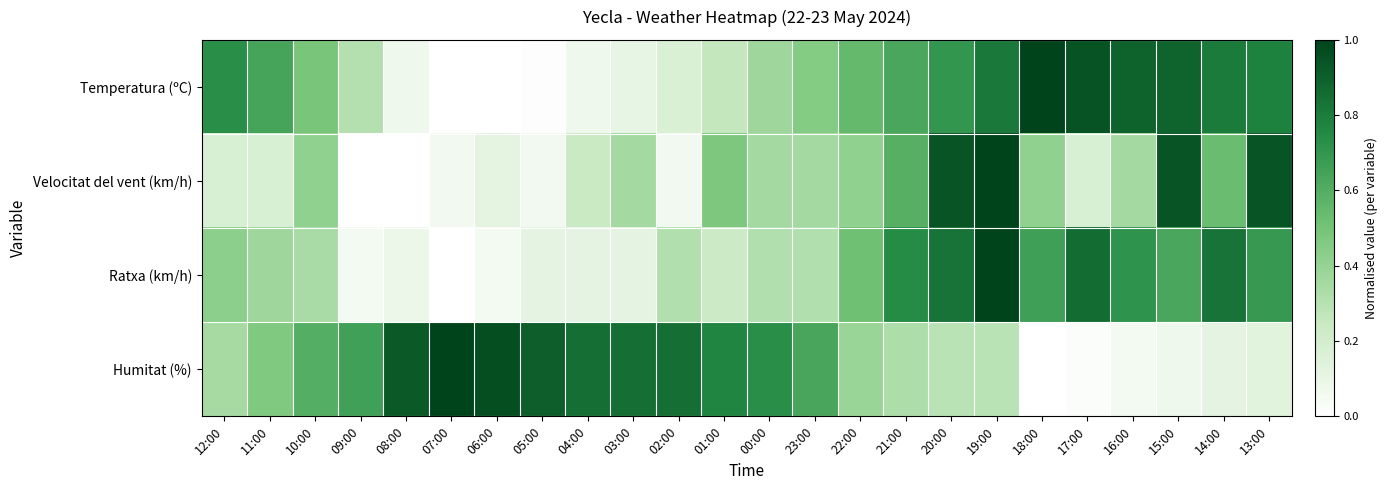

What is the greatest value displayed?

1.0